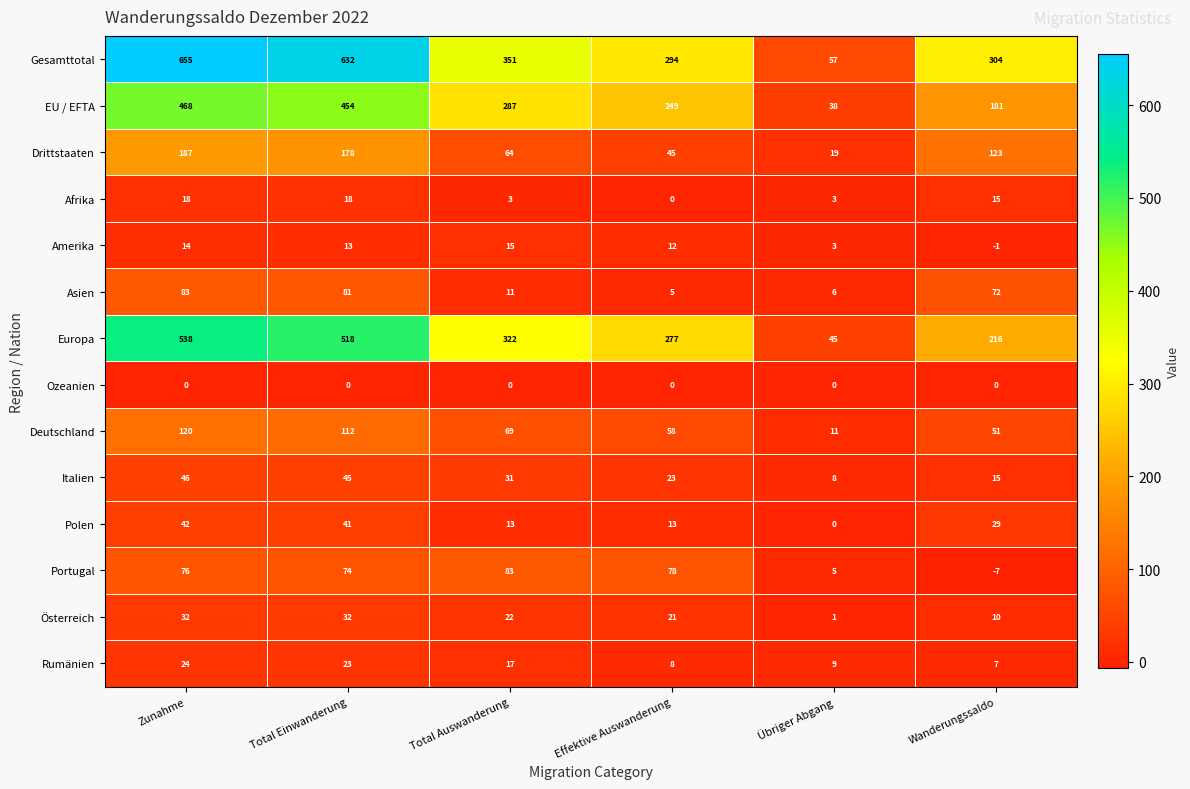

The Italien series shows 11 at Übriger Abgang. True or false?

False